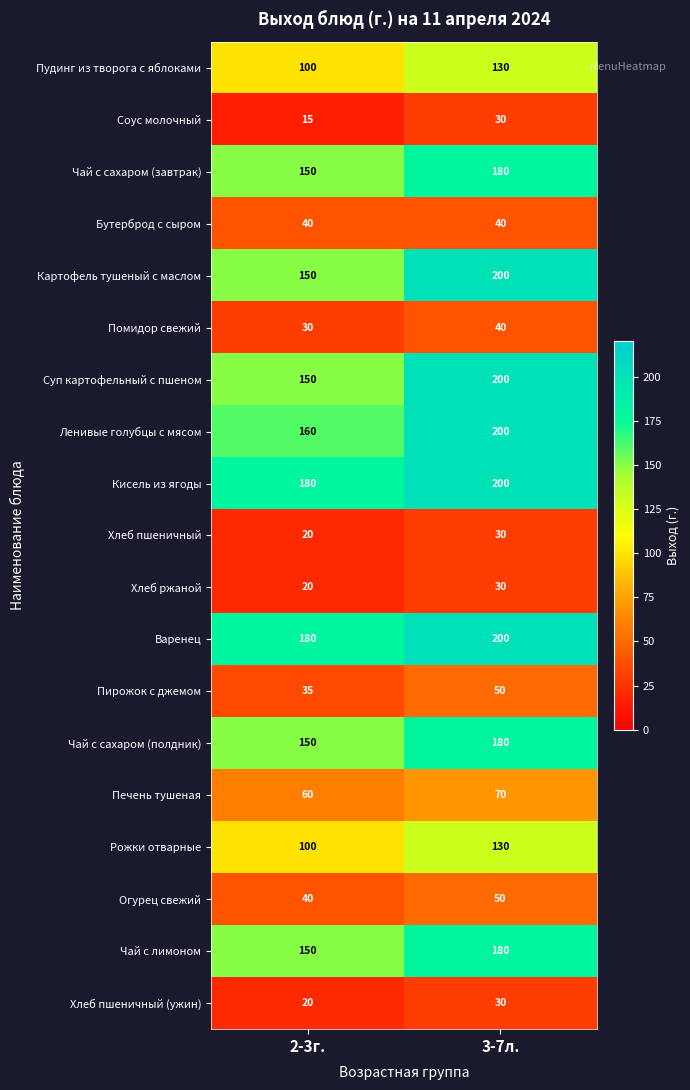

What is the smallest value displayed?

15